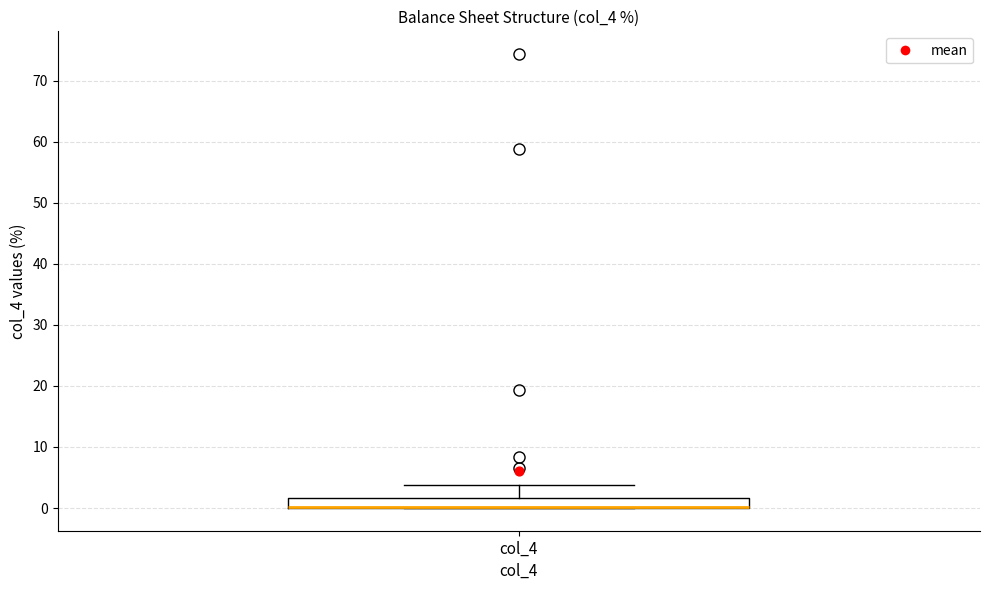

Transcribe this box plot: give where the median line is, the range the box spans, and where the two whiskers end, as read against the y-axis. The values are not printed on the chart, so give them approximately, as read against the axis.

median 0 (drawn on the box's lower edge), box 0 to 2, whiskers 0 to 4